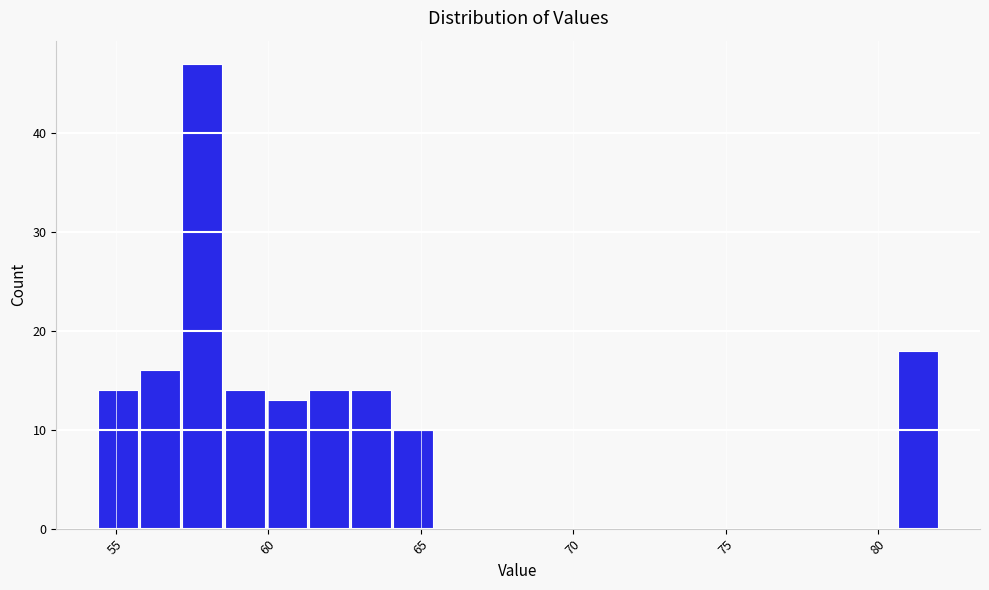

Around what value on the x-axis is the tallest bar? Give the approximate position of its centre, as read against the axis.

58.0